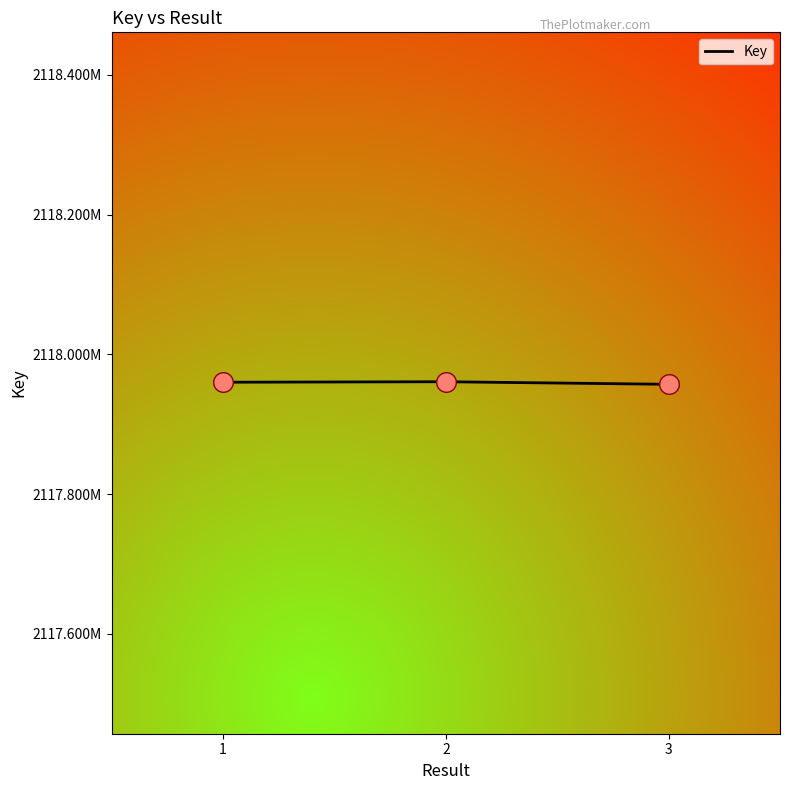

Is this an area chart (filled region under the line)?

No